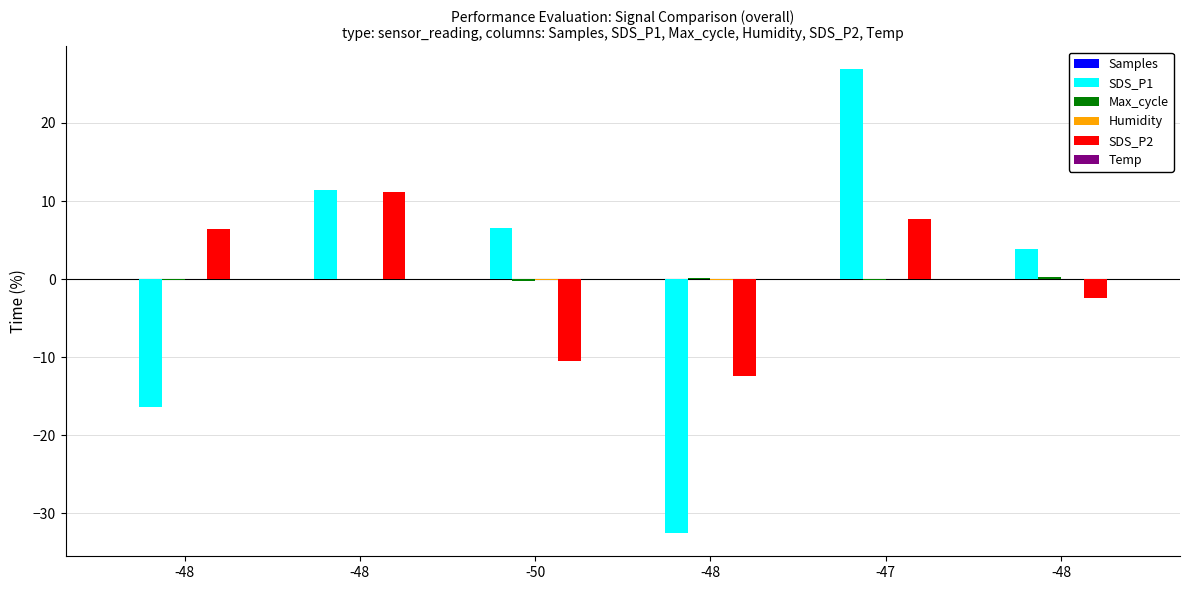

The Humidity series shows 0.1 at -48. True or false?

True